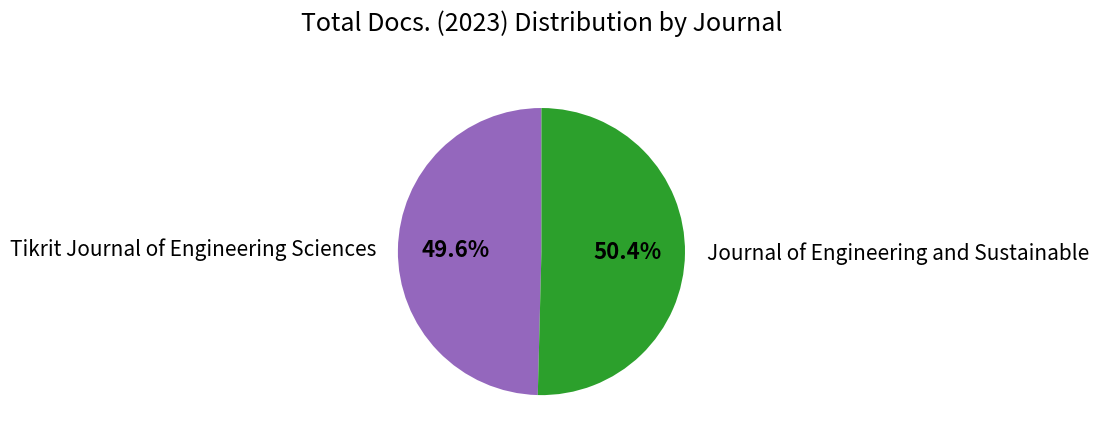

What portion of the pie excludes Journal of Engineering and Sustainable?

49.6%